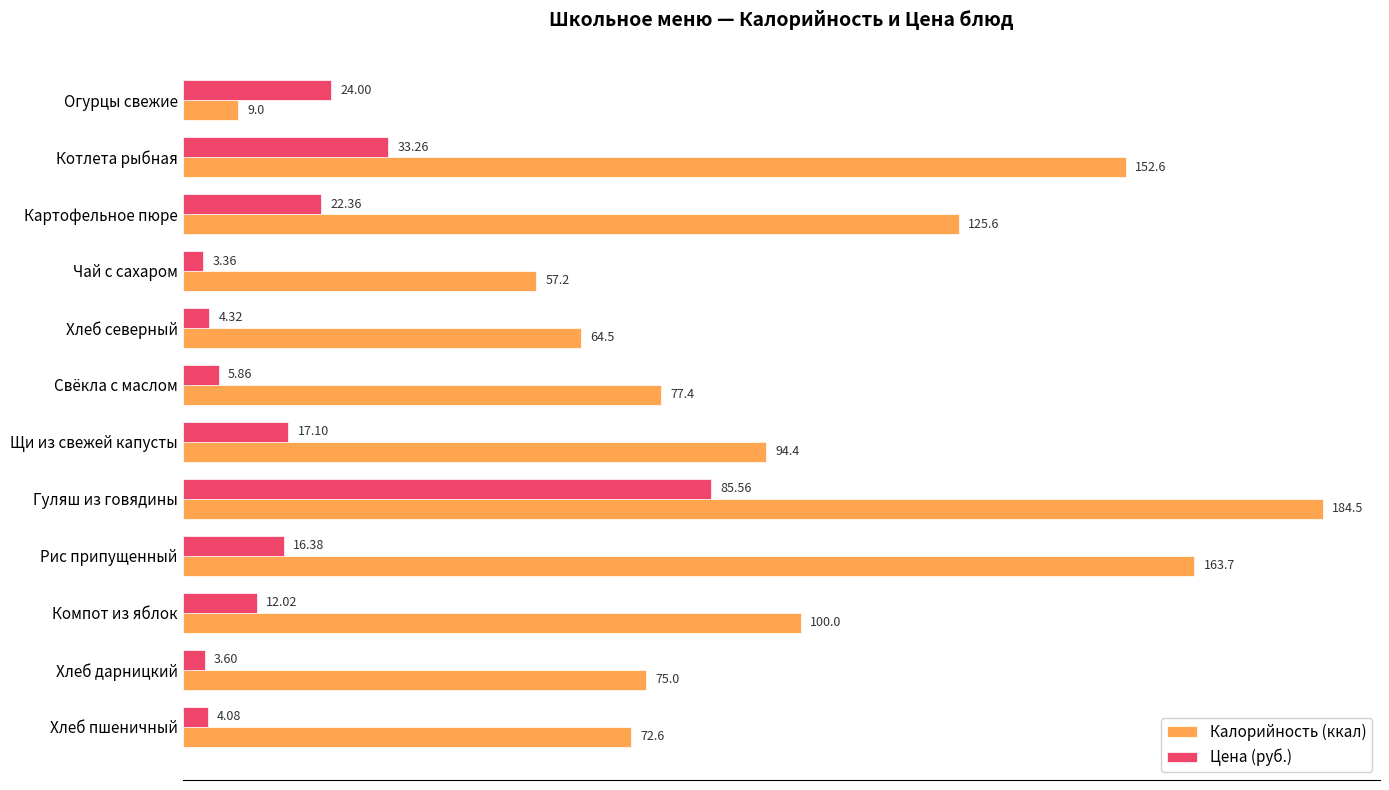

At which category is the sum across all series the highest?

Гуляш из говядины